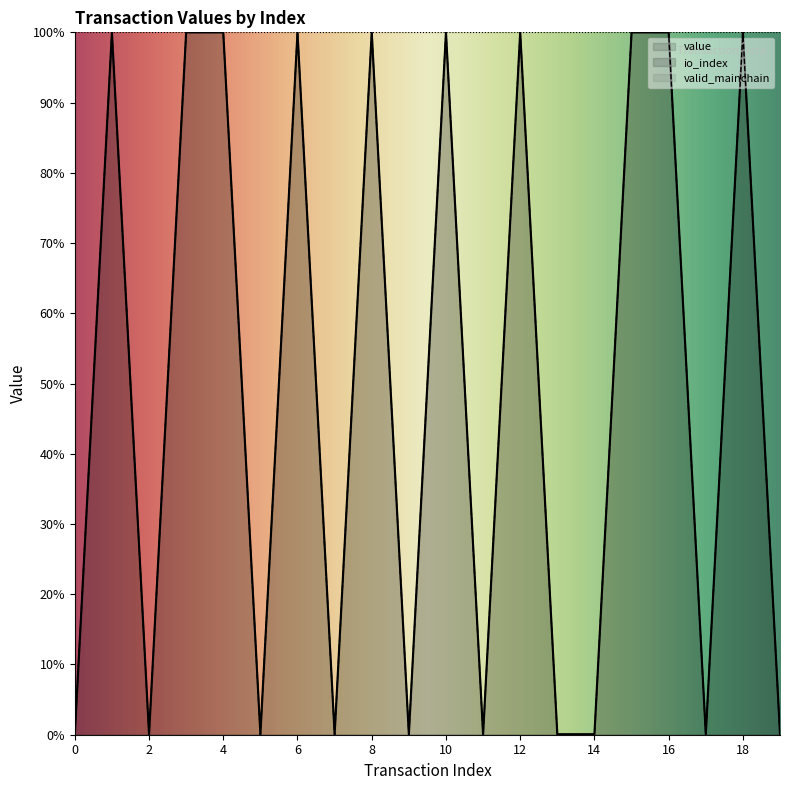

List the series in order of their overall mean, lowest first.

value, io_index